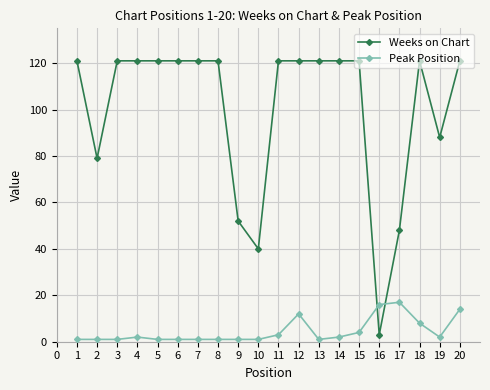

What is the sum of all Peak Position values?

90